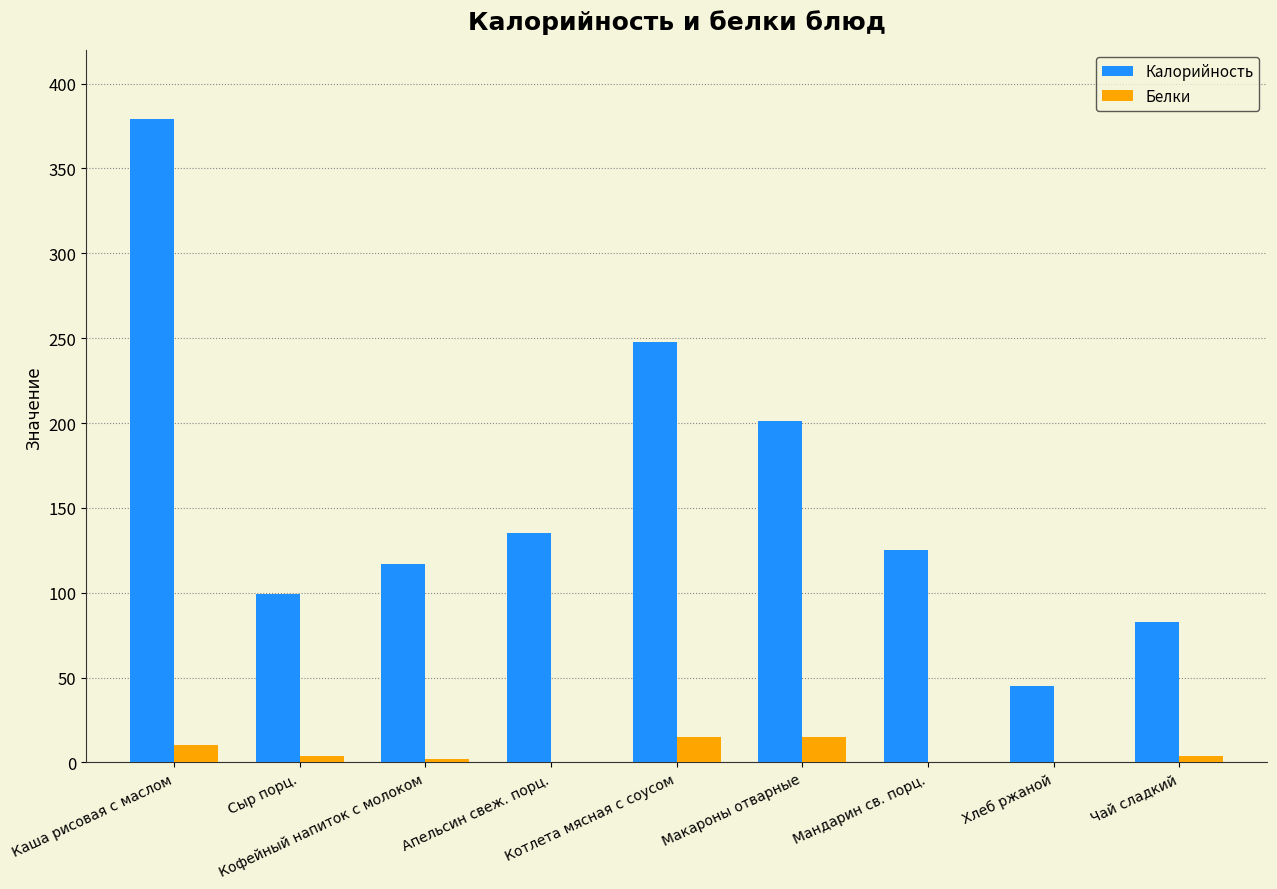

Which series has the largest total across all categories?

Калорийность